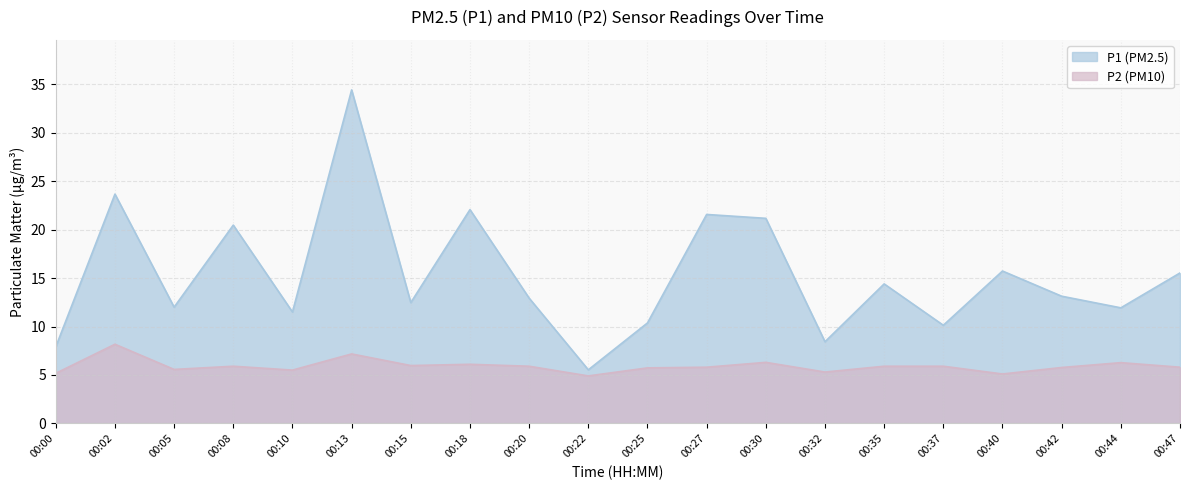

Where is the first local maximum for P1?

00:02